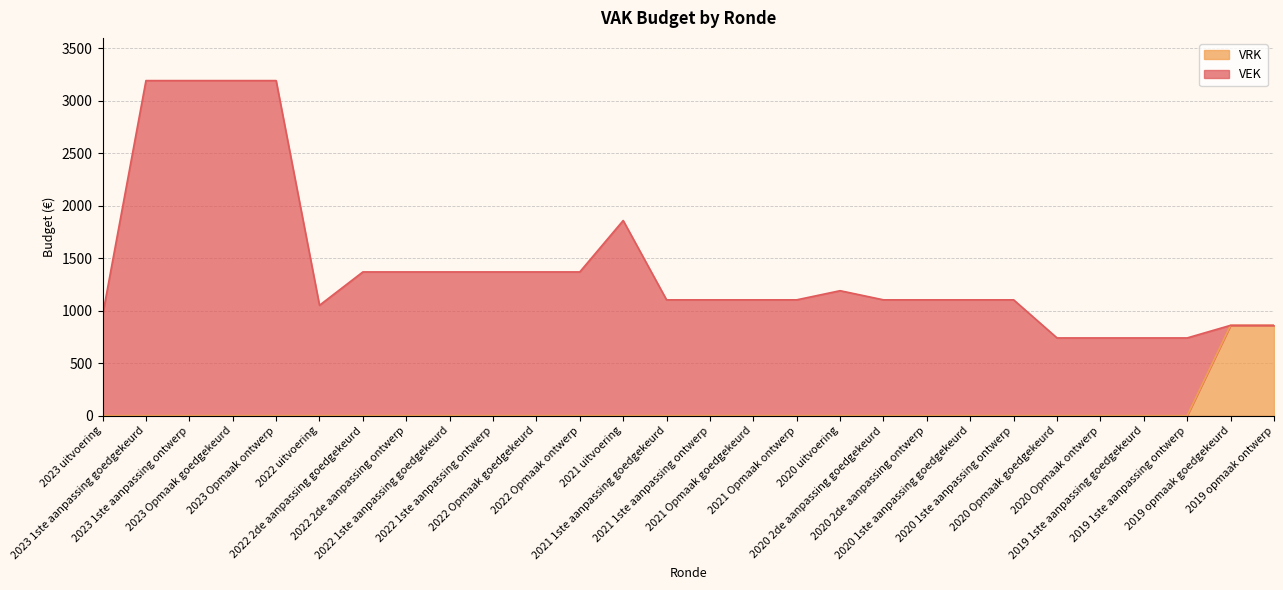

What is the highest value of the VRK series?

861